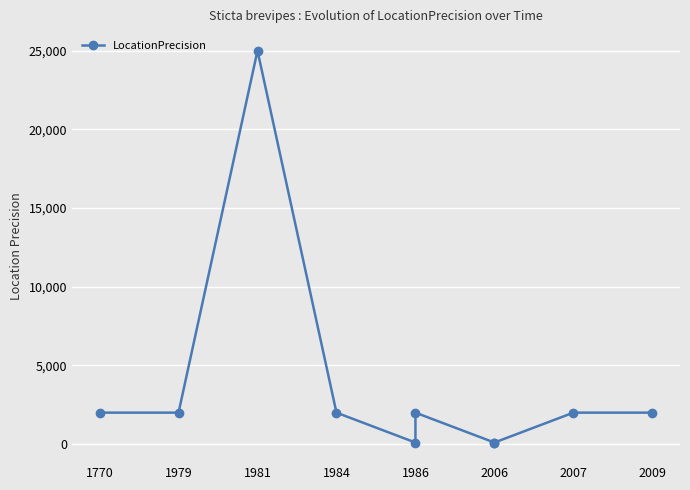

Does the chart display data point markers on the line(s)?

Yes